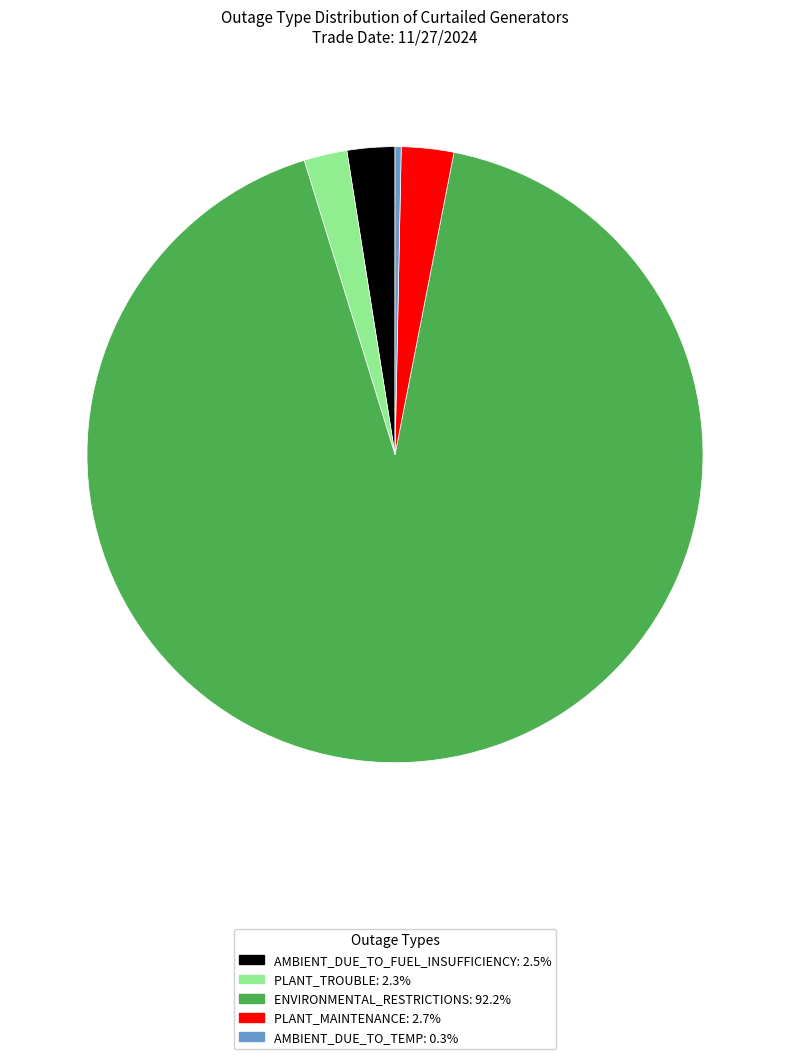

Is there a majority slice in this chart?

Yes